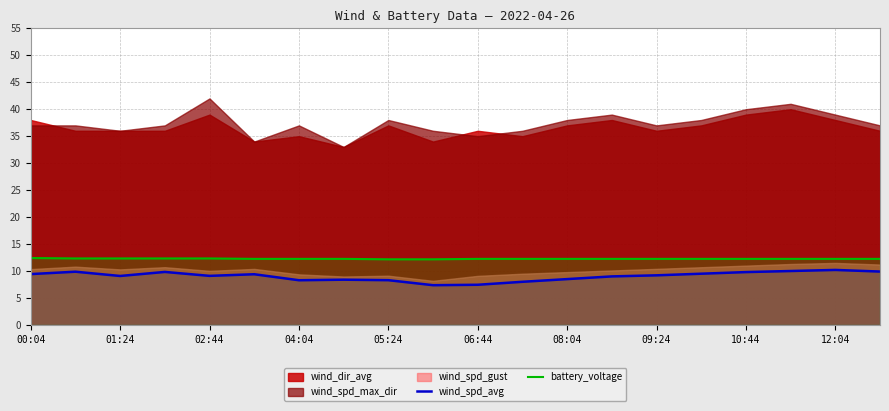

What is the difference between the wind_spd_avg values at 08:04 and 02:44?

0.6